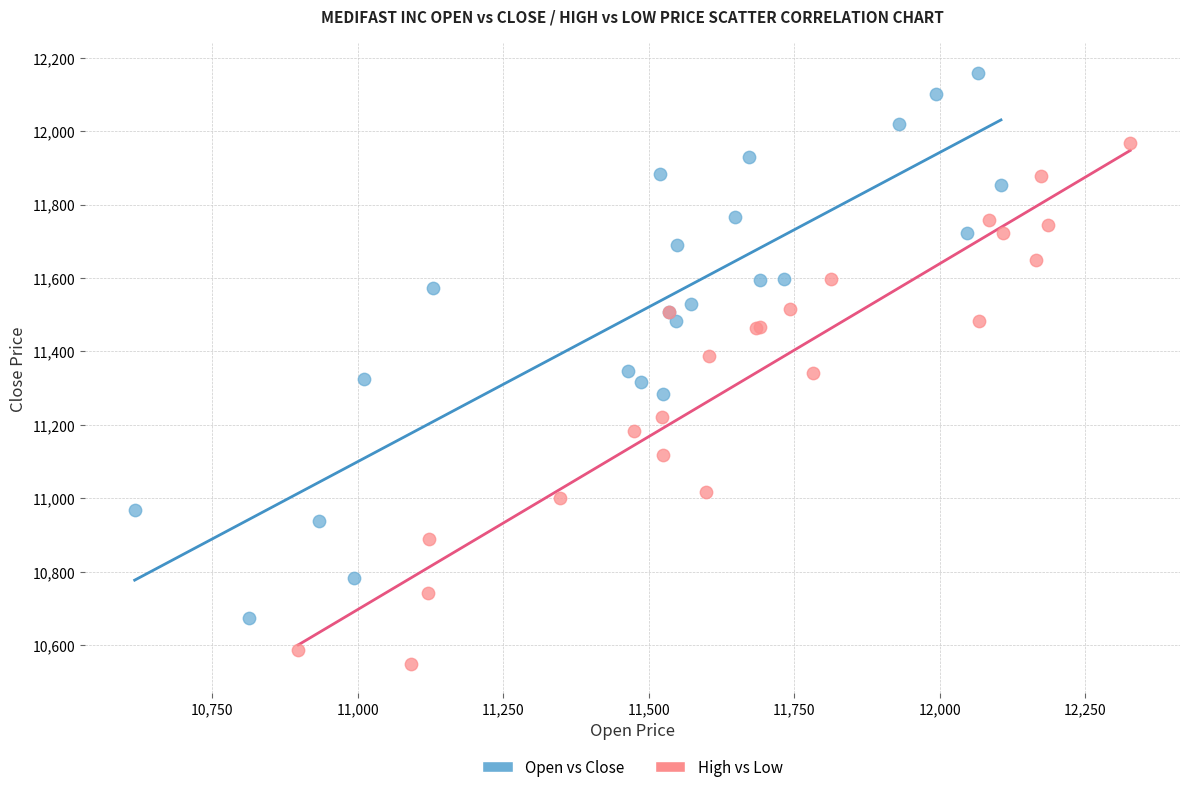

Which series reaches the maximum Y coordinate?

Open vs Close